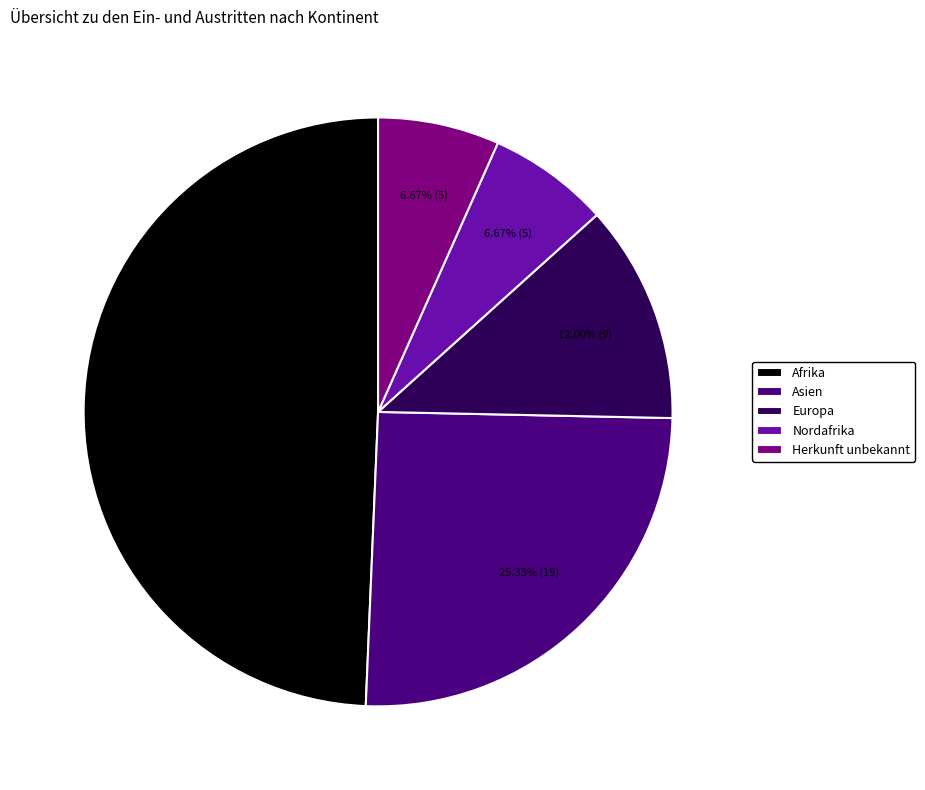

Is the sum of Herkunft unbekannt and Nordafrika greater than half?

No